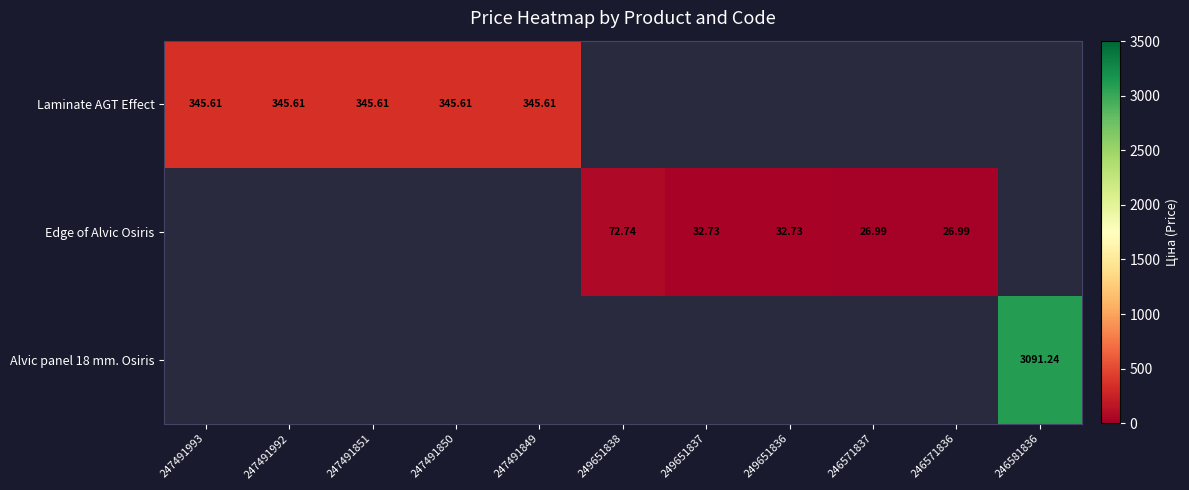

Which series changed the most between 247491851 and 247491850?

Laminate AGT Effect